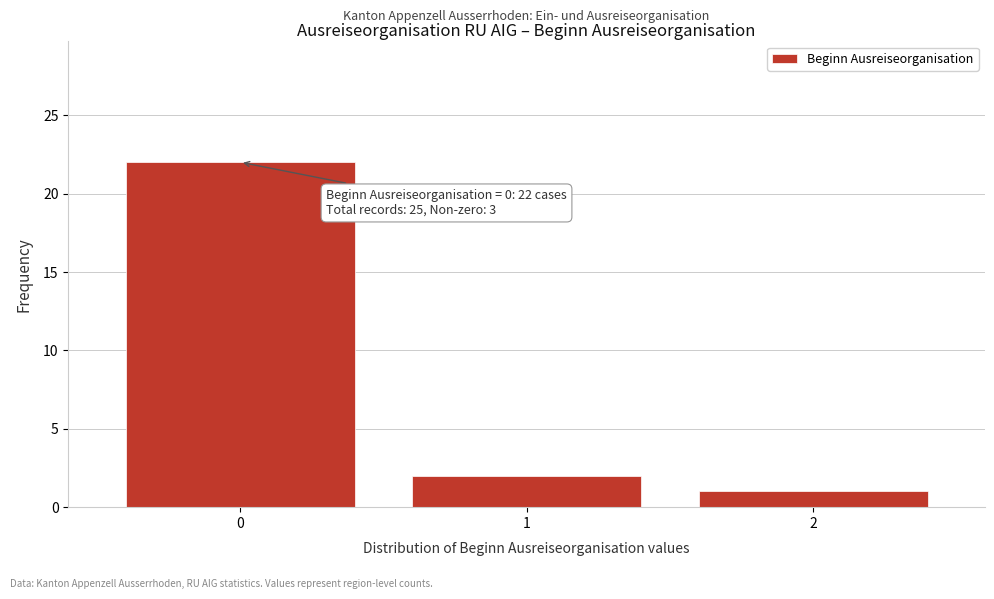

Reading right to left, list all the values displayed in this chart.

2=1	1=2	0=22